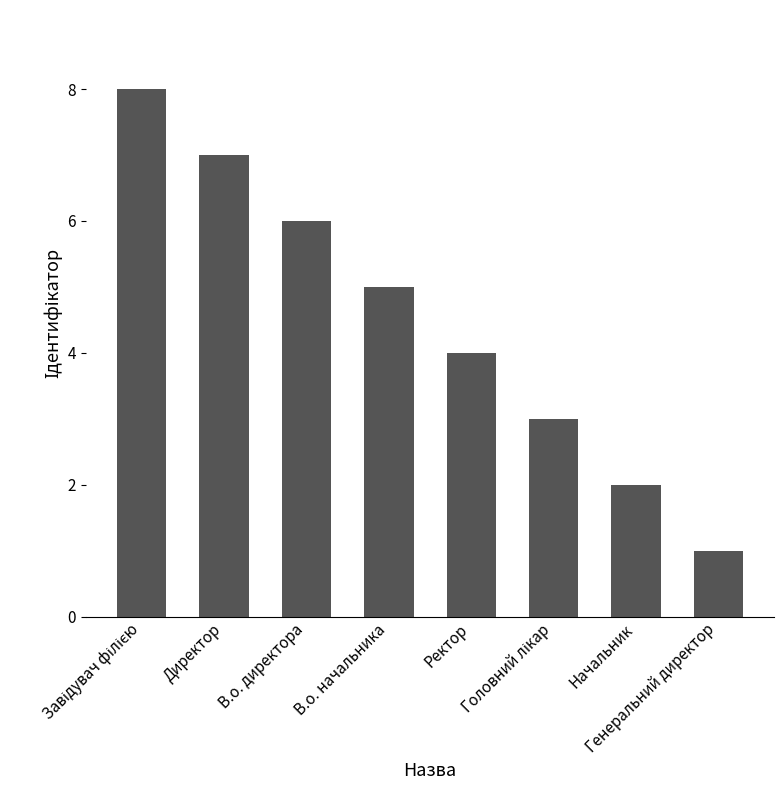

How many values are below 5?

4